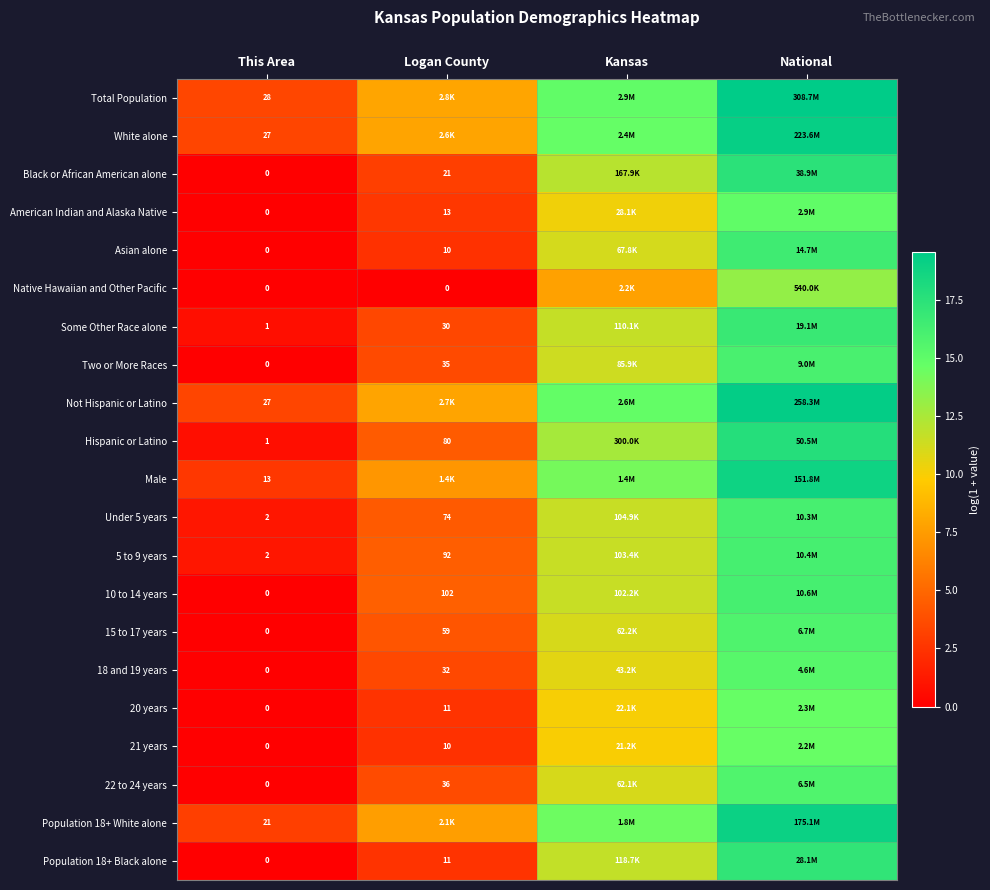

At which category is the sum across all series the highest?

National